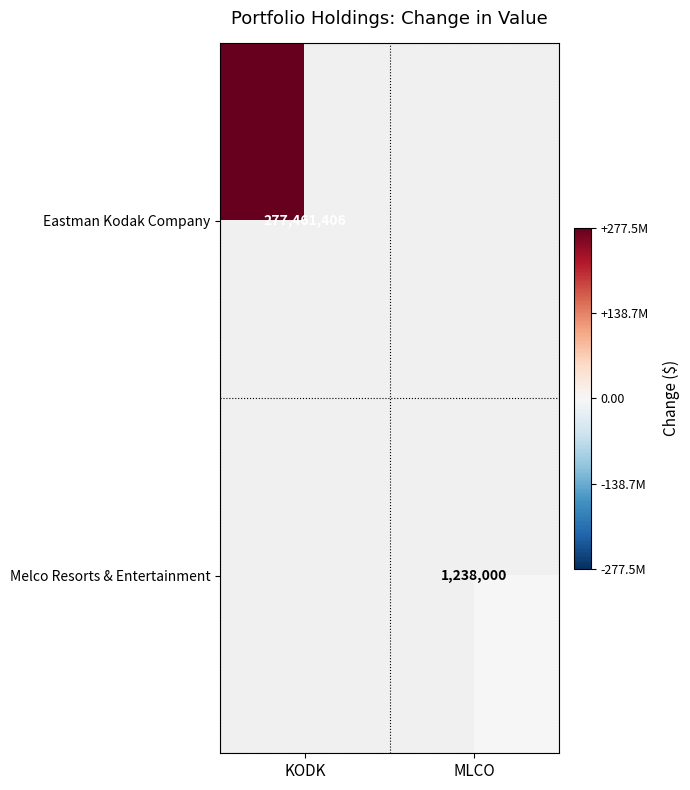

Is the value of Eastman Kodak Company at KODK greater than the value of Melco Resorts & Entertainment at MLCO?

Yes